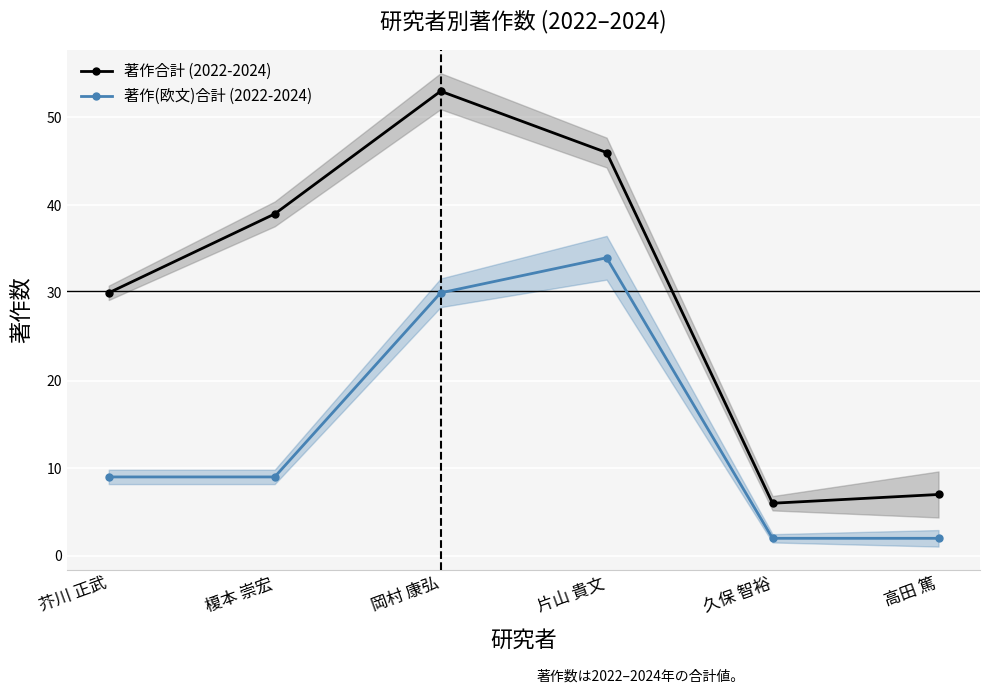

What is the difference between the 著作(欧文)合計 (2022-2024) values at 岡村 康弘 and 高田 篤?

28